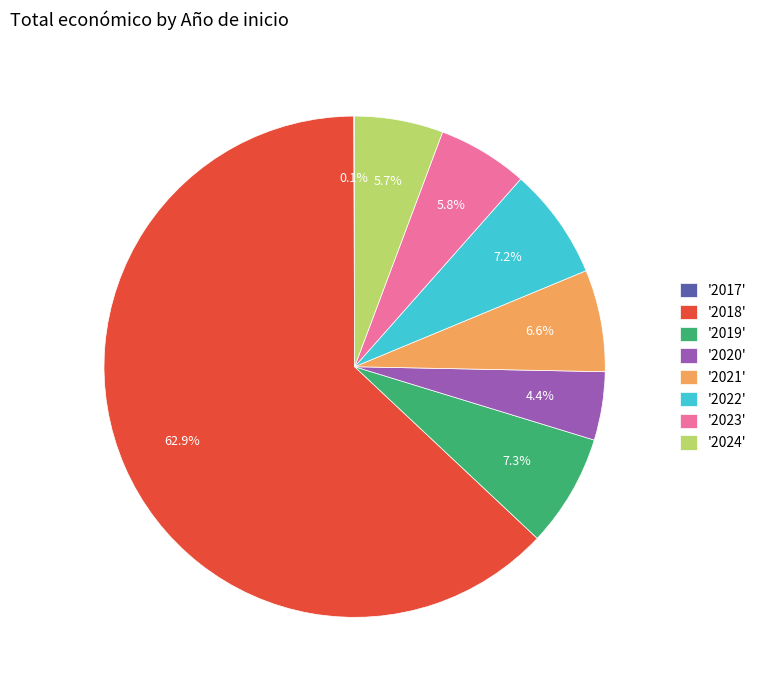

Which category has the biggest portion of the pie?

'2018'